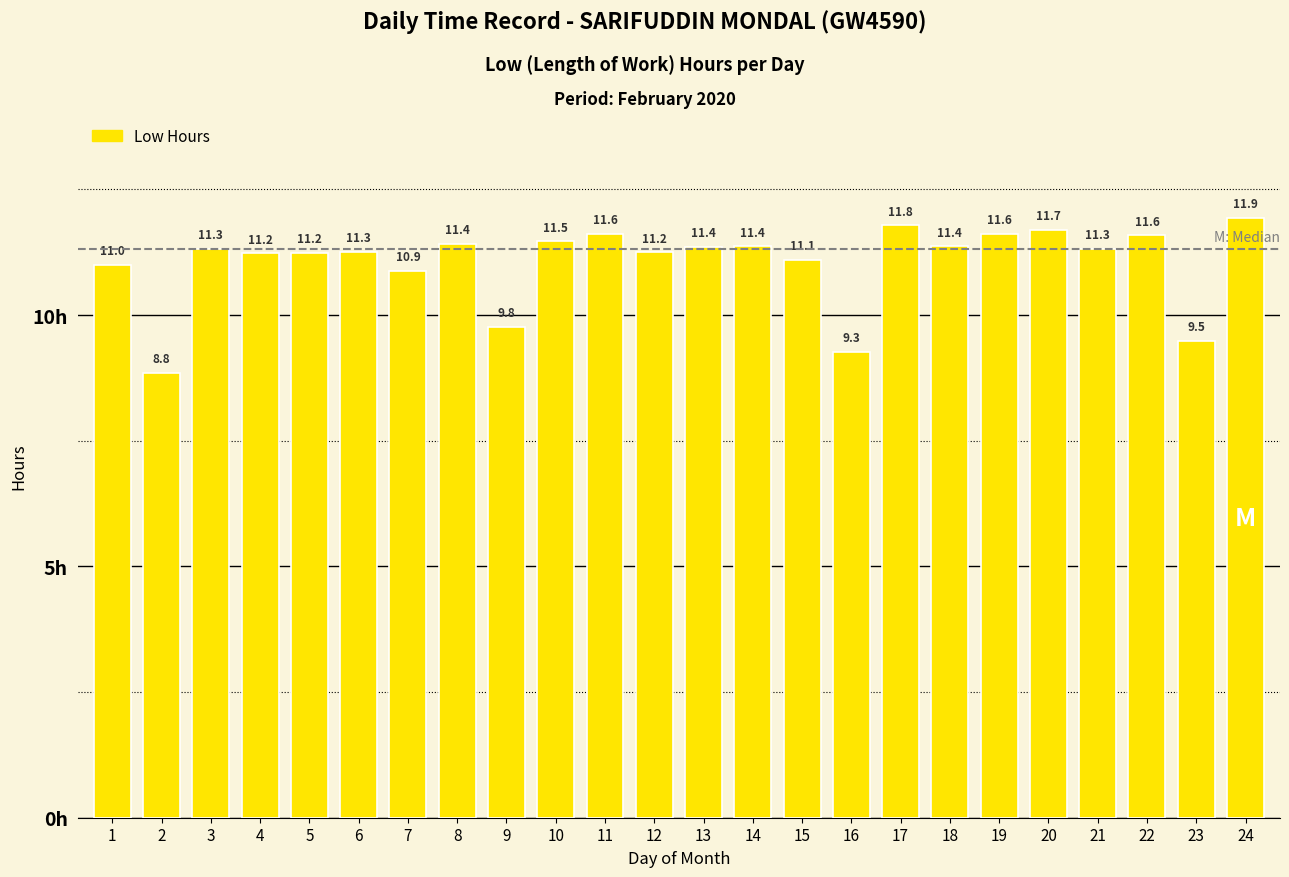

What is the greatest value displayed?

11.9